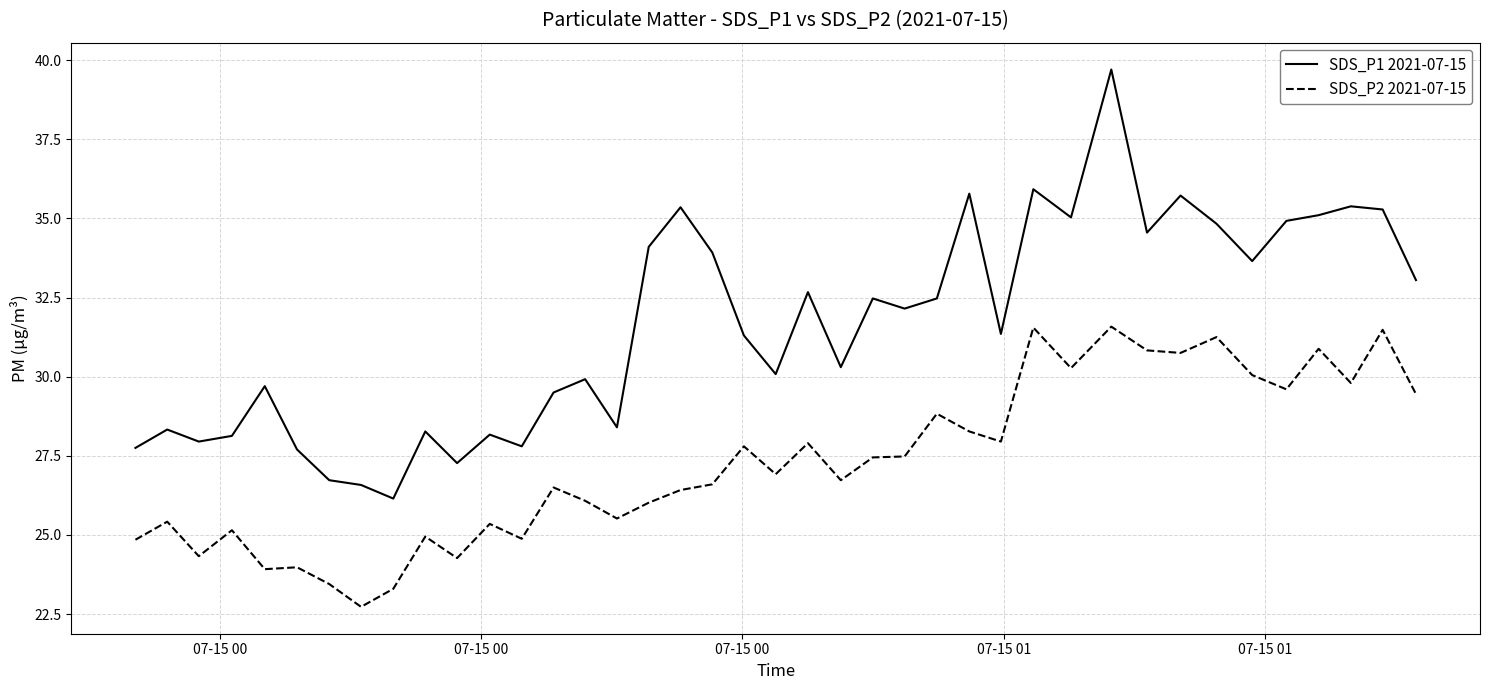

True or false: SDS_P1 2021-07-15 and SDS_P2 2021-07-15 intersect in this chart.

False